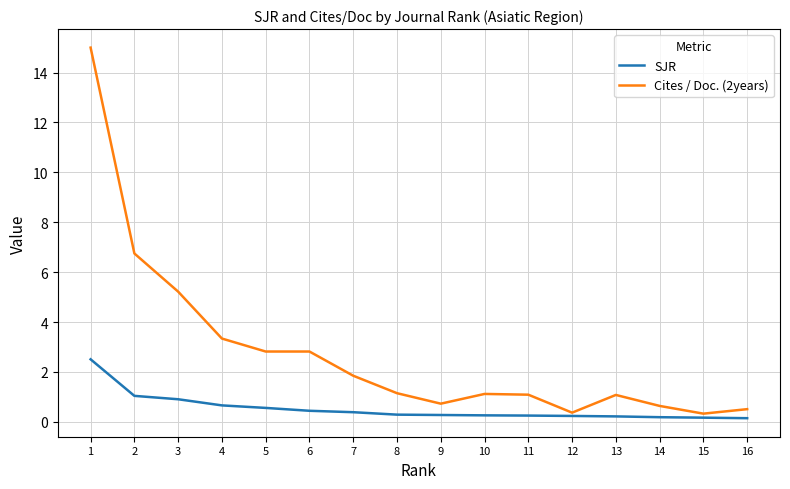

List the series in order of their overall mean, lowest first.

SJR, Cites / Doc. (2years)